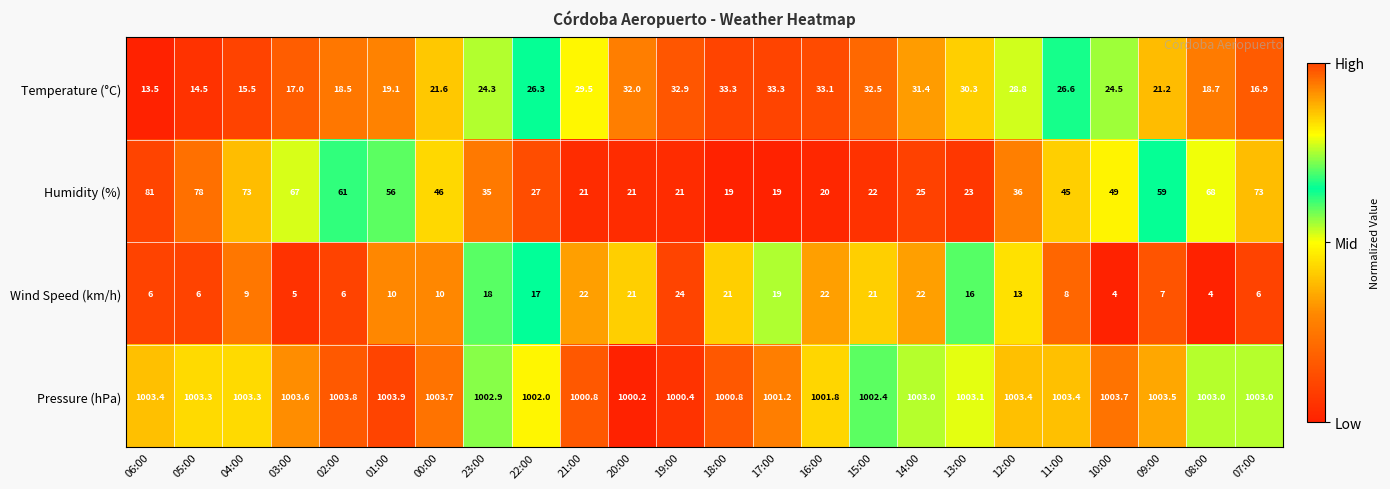

Where does the Pressure (hPa) series first go above 1003?

06:00